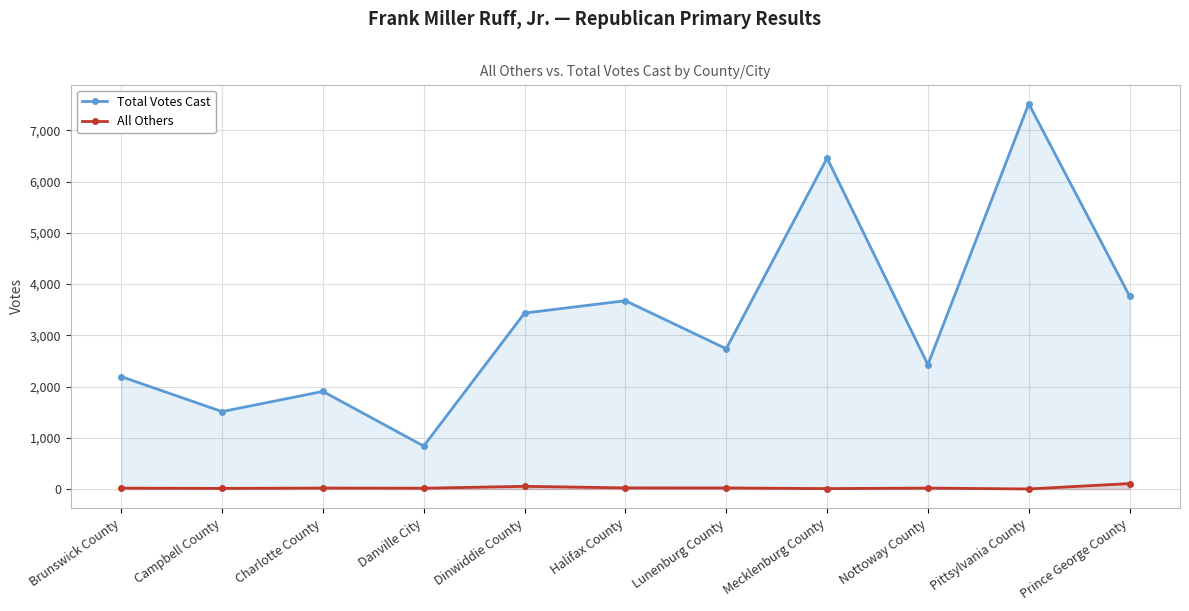

True or false: All Others has more than 1 interior local peaks.

True